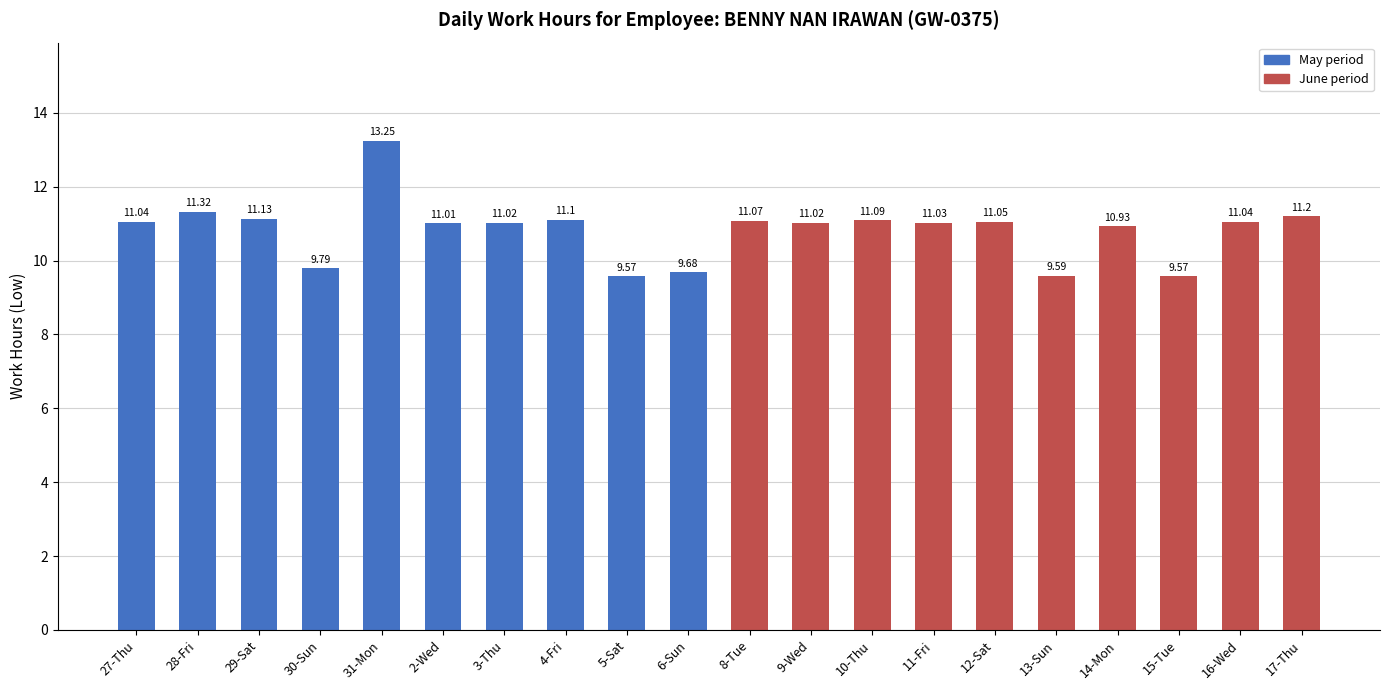

How many data points does each series have?

20